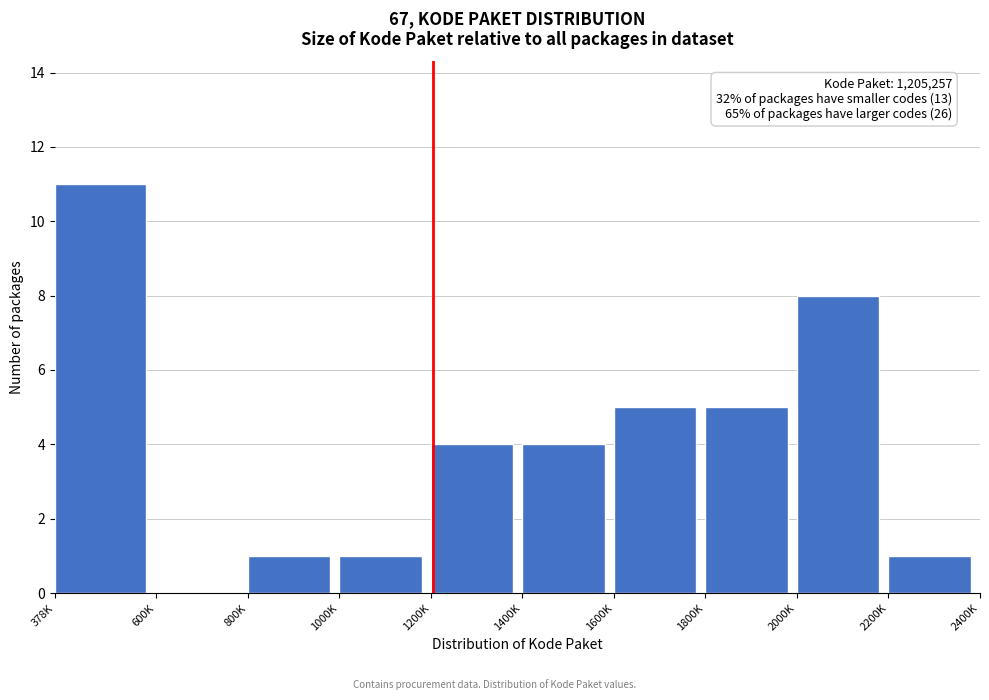

Reading left to right, list all the values displayed in this chart.

378K=11	600K=0	800K=1	1000K=1	1200K=4	1400K=4	1600K=5	1800K=5	2000K=8	2200K=1